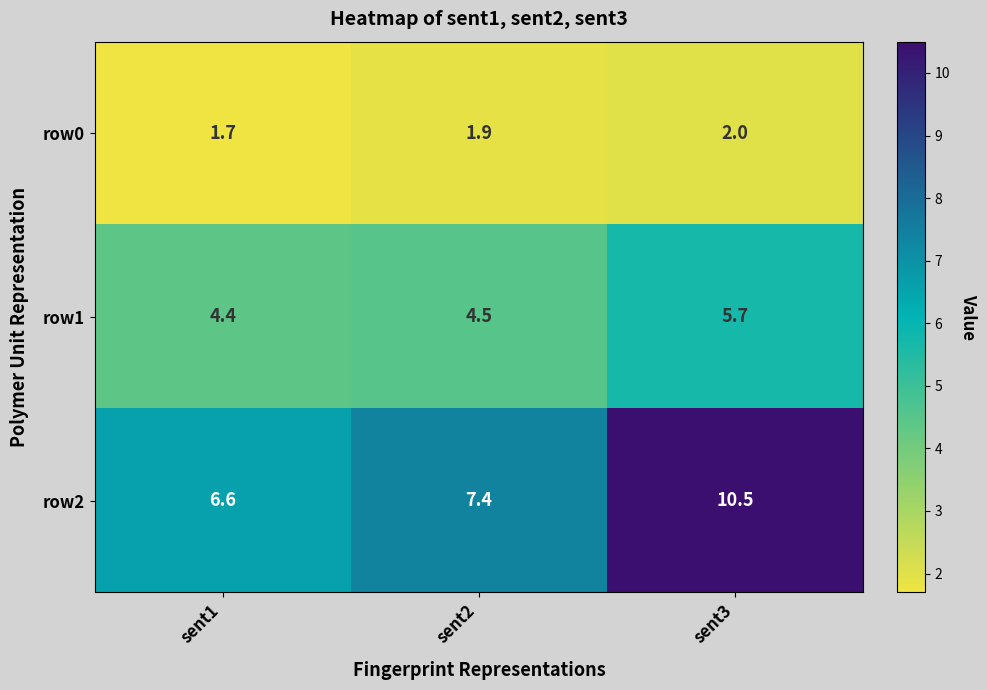

The row2 series shows 6.6 at sent1. True or false?

True